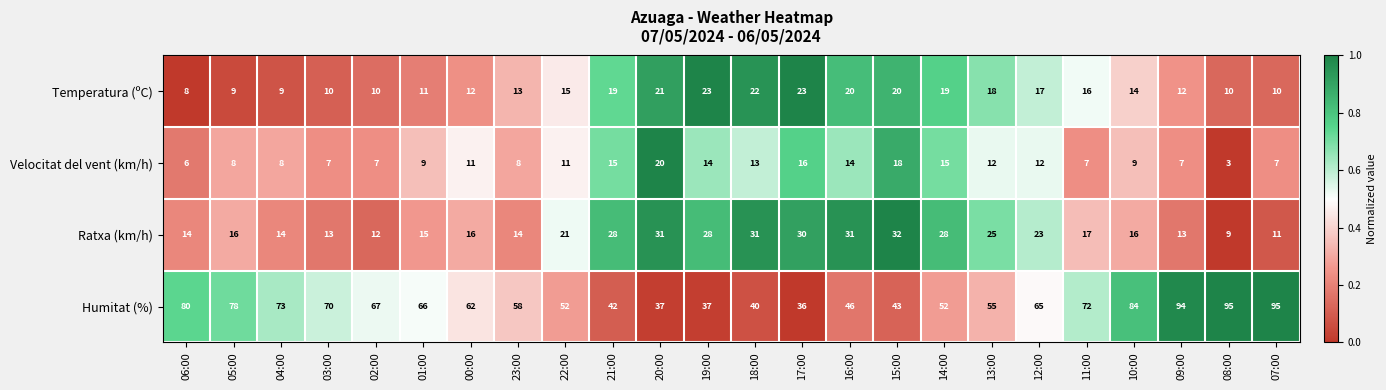

The value of Temperatura (ºC) at 13:00 is 12. True or false?

False